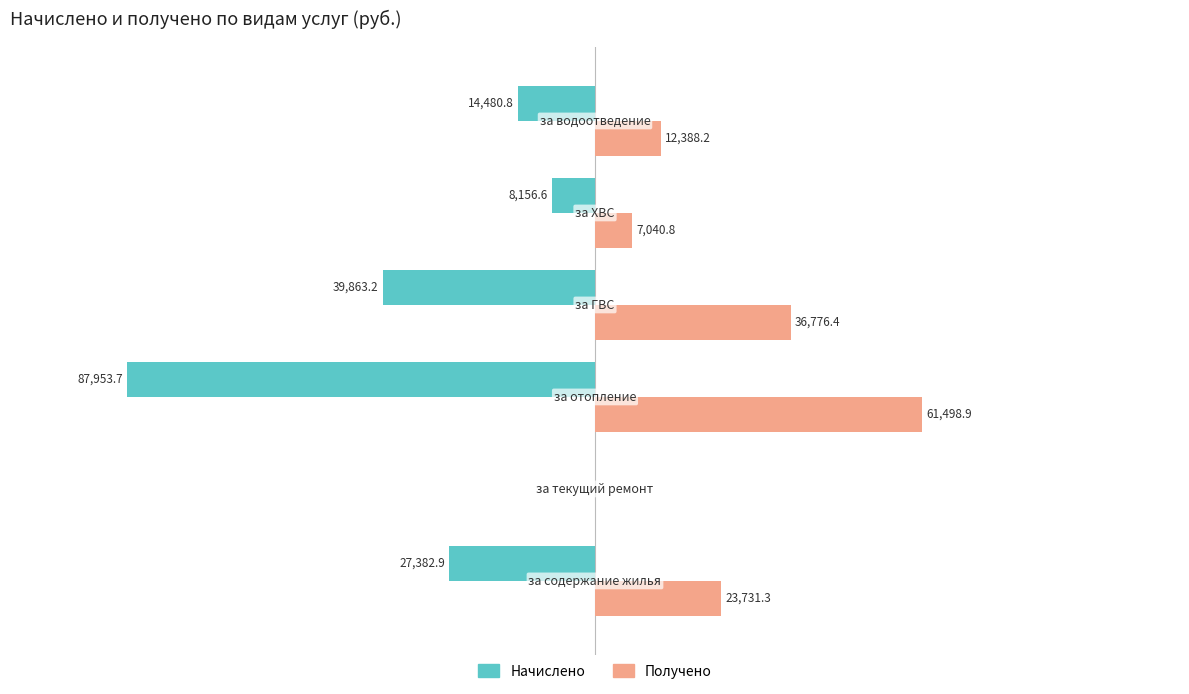

What are all the series names shown in the legend?

Начислено, Получено